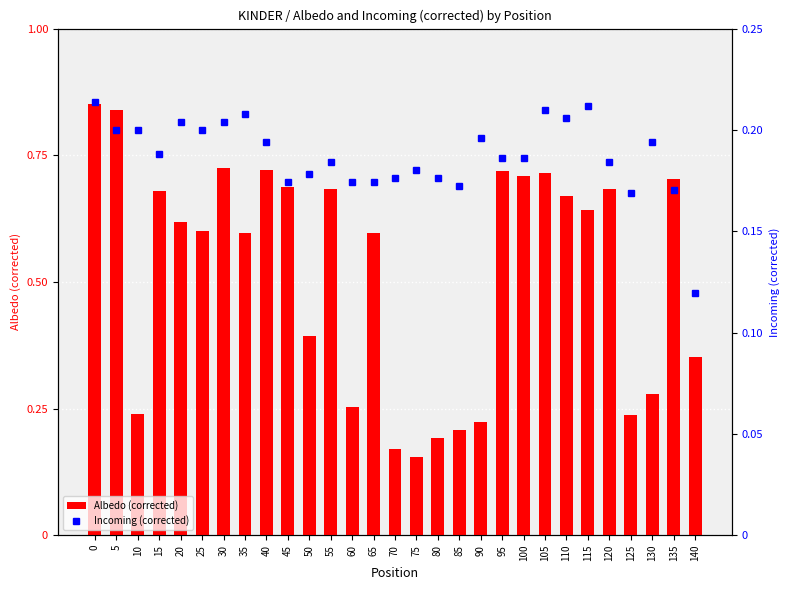

List the series in order of their peak value, highest first.

Albedo (corrected), Incoming (corrected)